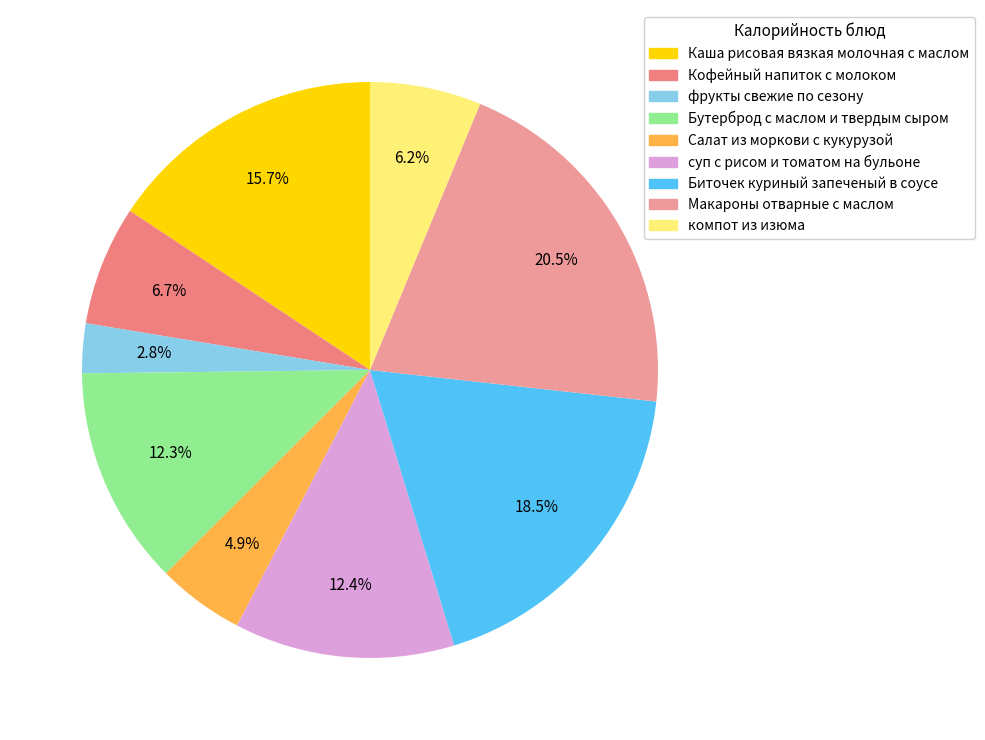

Does Салат из моркови с кукурузой represent more than half of the total?

No